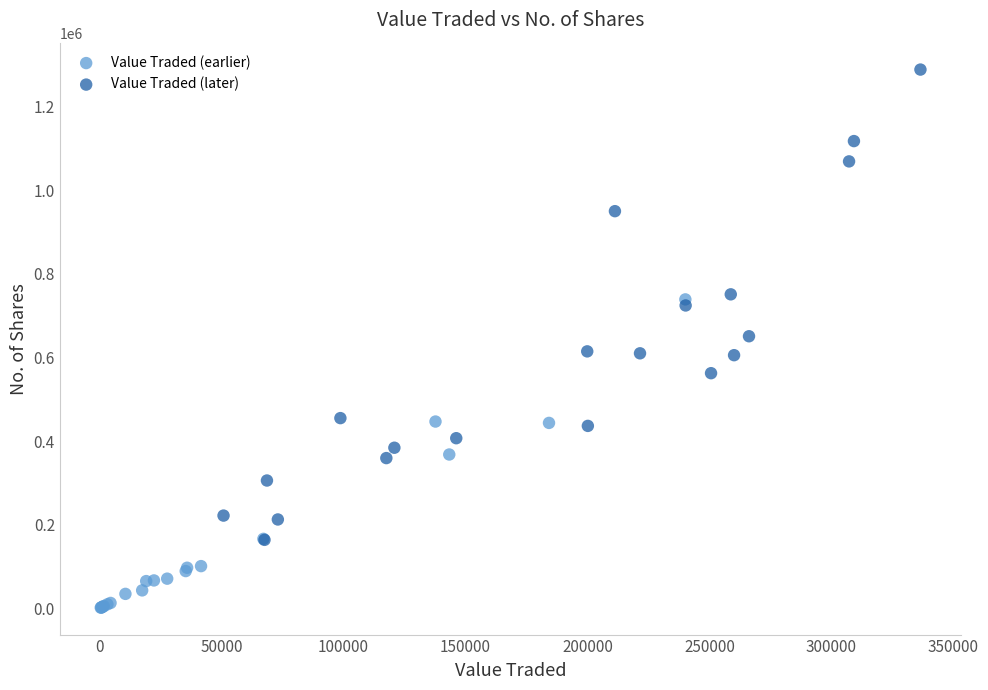

Which series has the largest Y range (max minus min)?

Value Traded (later)